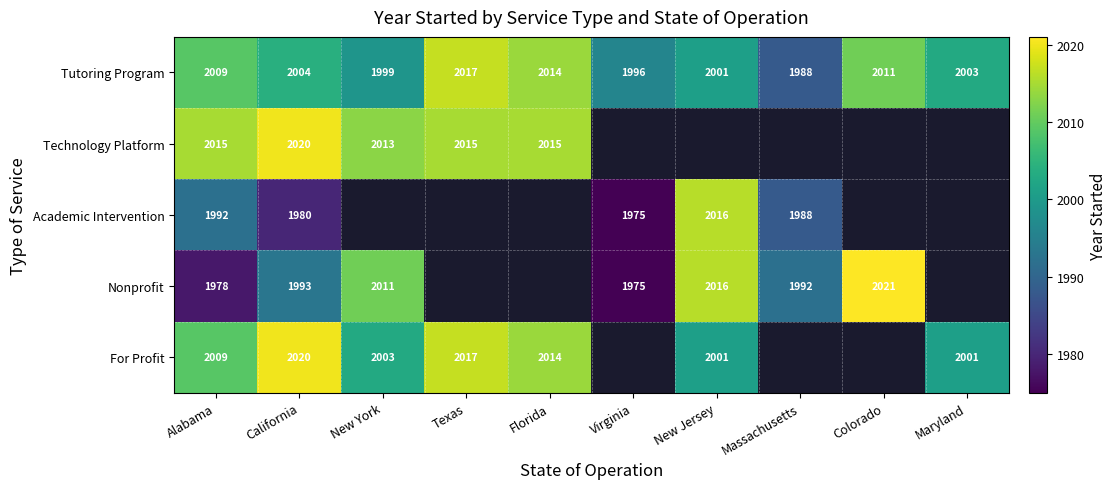

Which has a higher value, Massachusetts or New Jersey?

New Jersey